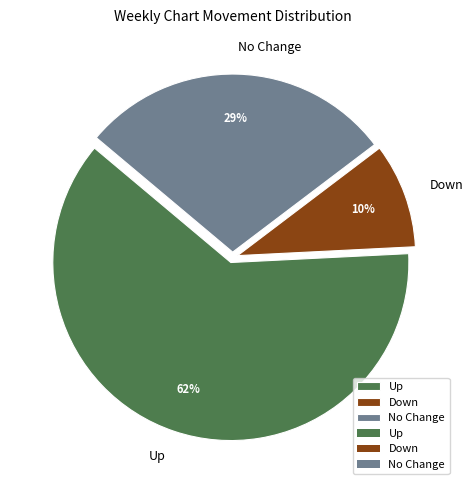

What percentage is the Down slice, to the nearest percent?

10%